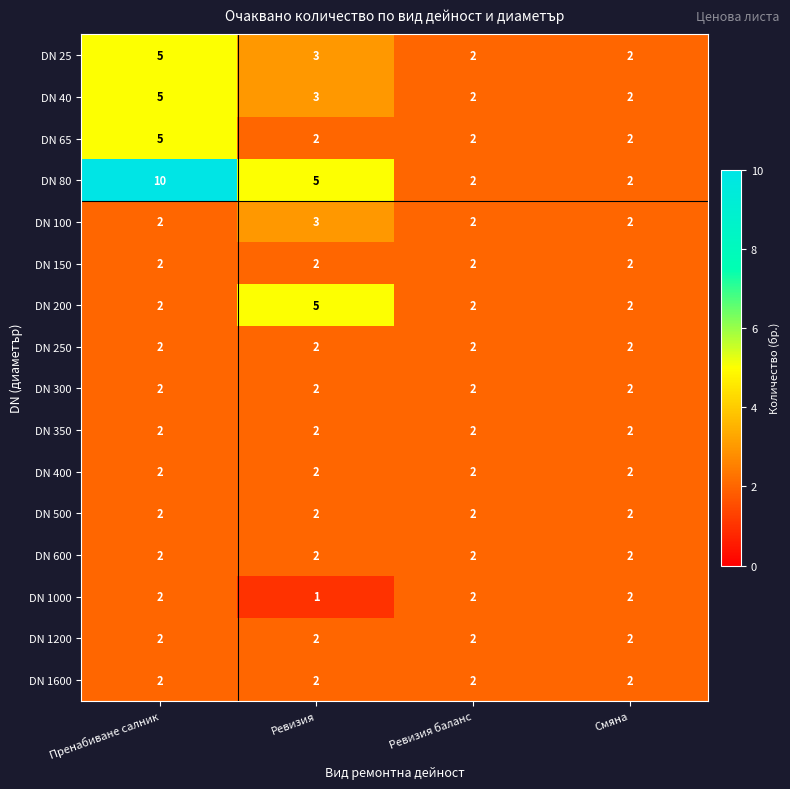

How many categories are shown in the chart?

4